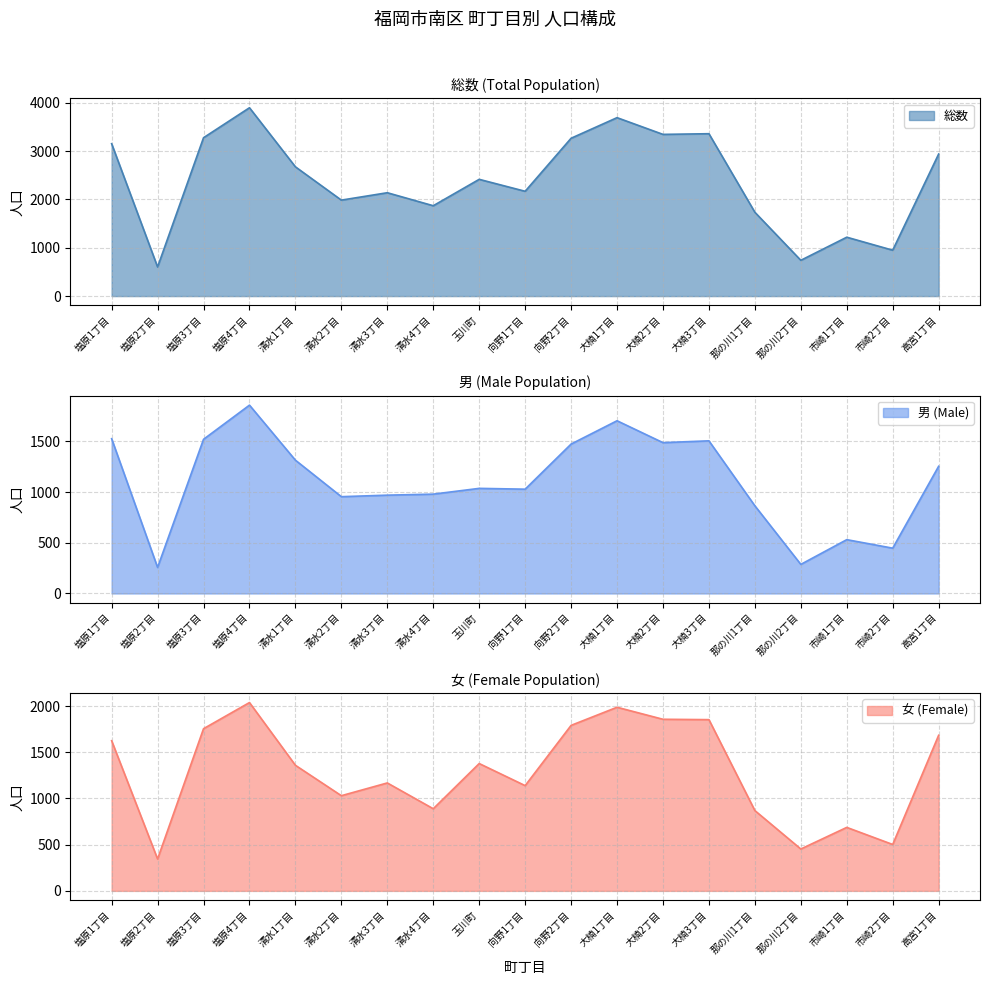

How many distinct data groups are displayed?

3